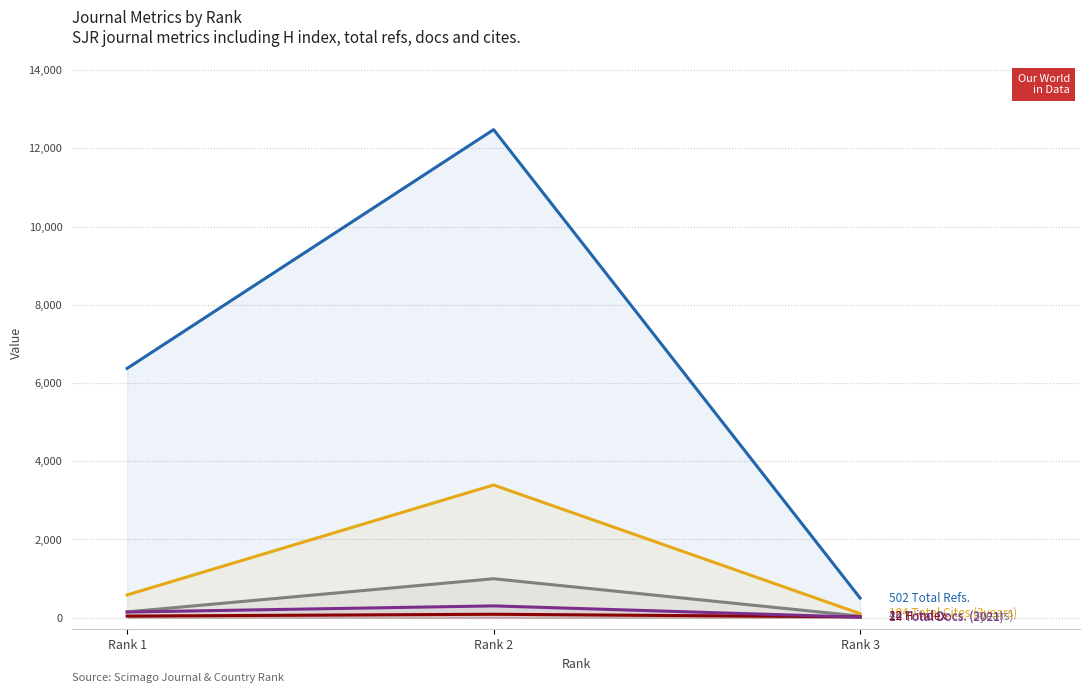

How many series are shown in this chart?

5